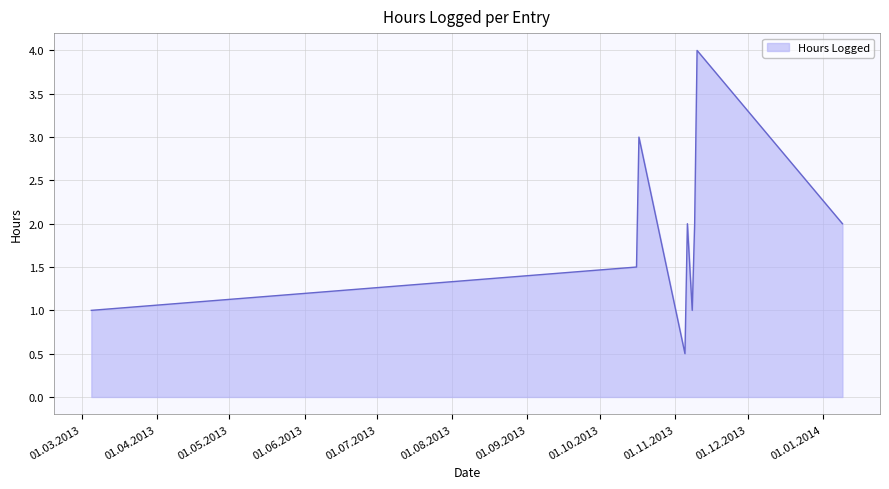

What is the minimum value shown in the chart?

0.5